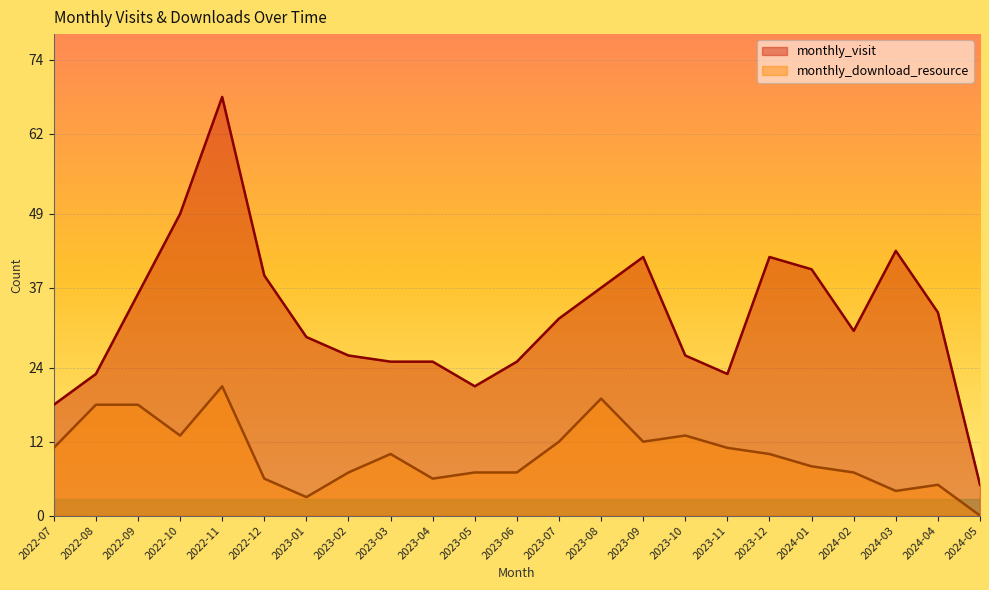

What position from the left is 2024-02?

20